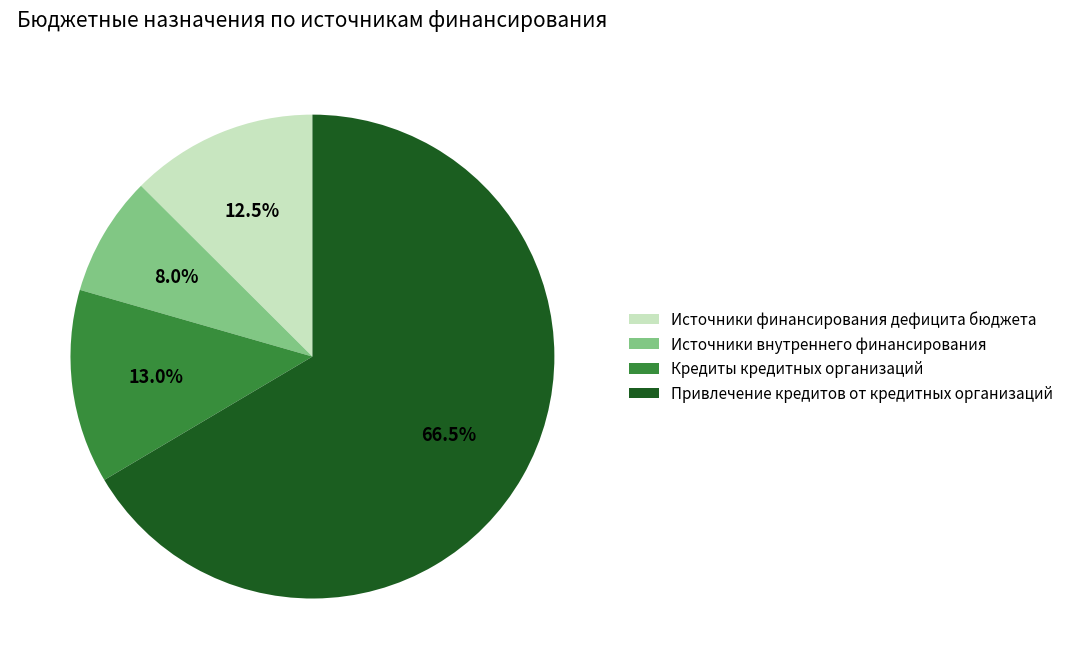

Is Привлечение кредитов от кредитных организаций the majority of the pie?

Yes